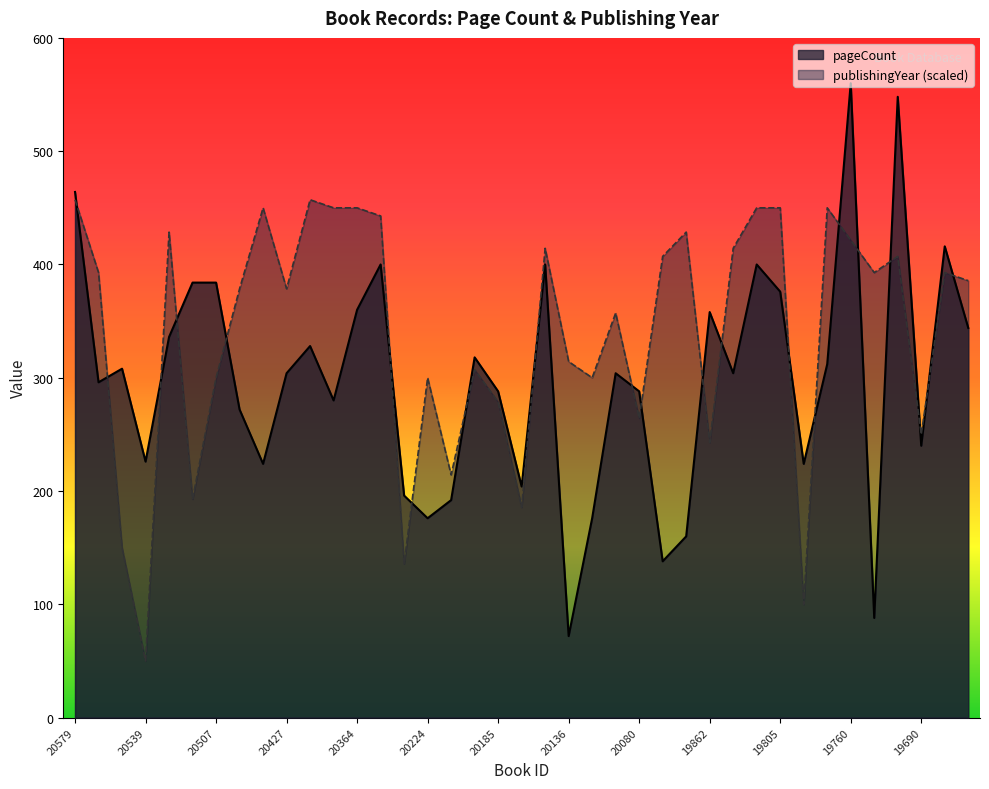

Which category has the lowest value in the publishingYear_norm series?

20539